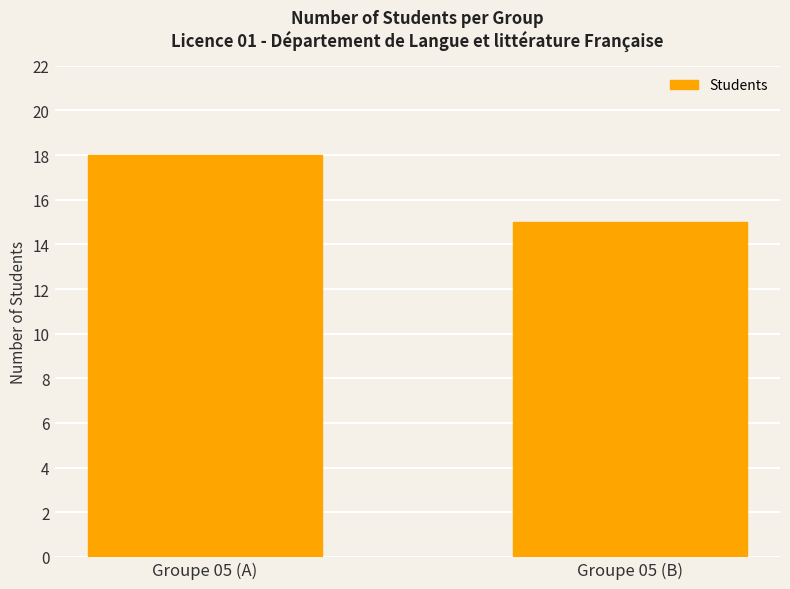

Are the bars grouped side by side (vs. stacked)?

No